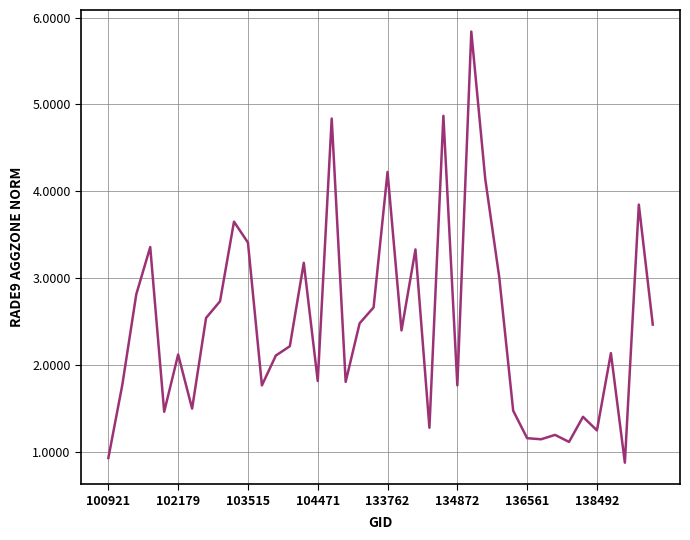

What is the difference between the maximum and minimum values?

5.0